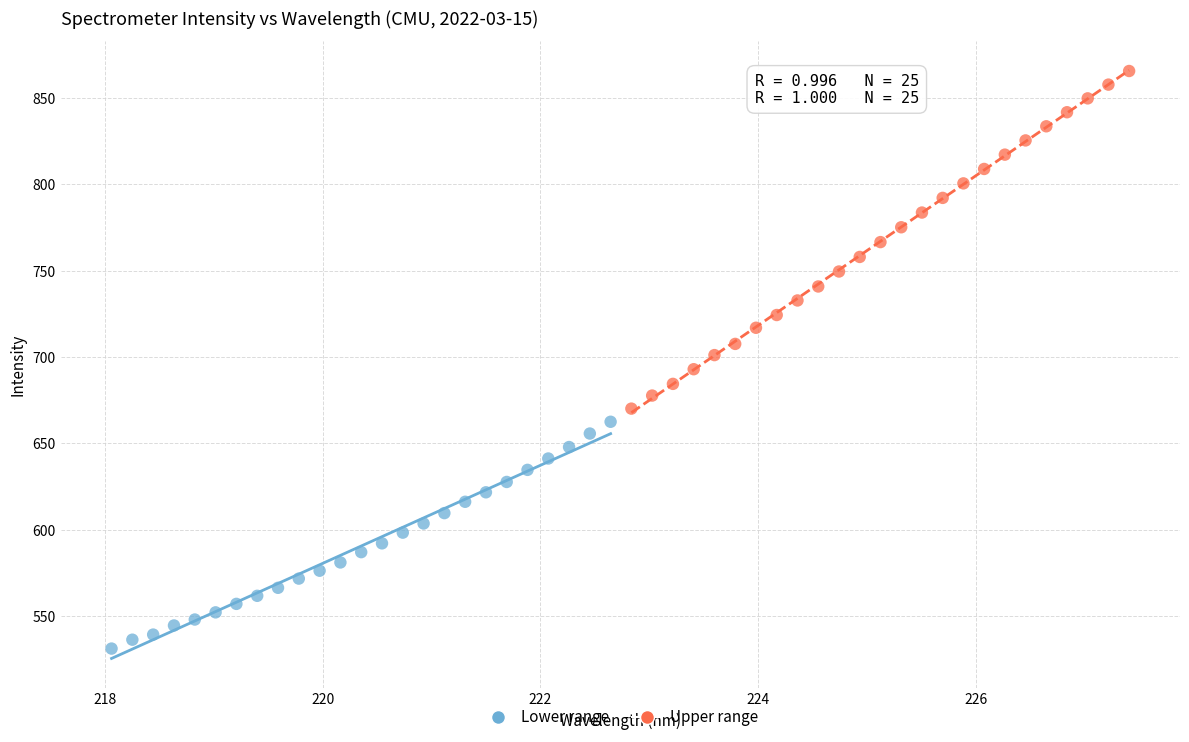

Which series reaches the minimum Y coordinate?

Lower range